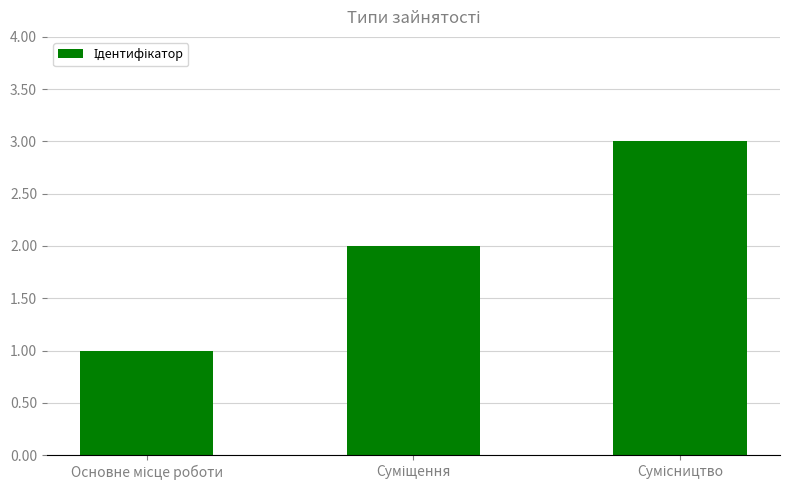

How many bars are there in total?

3